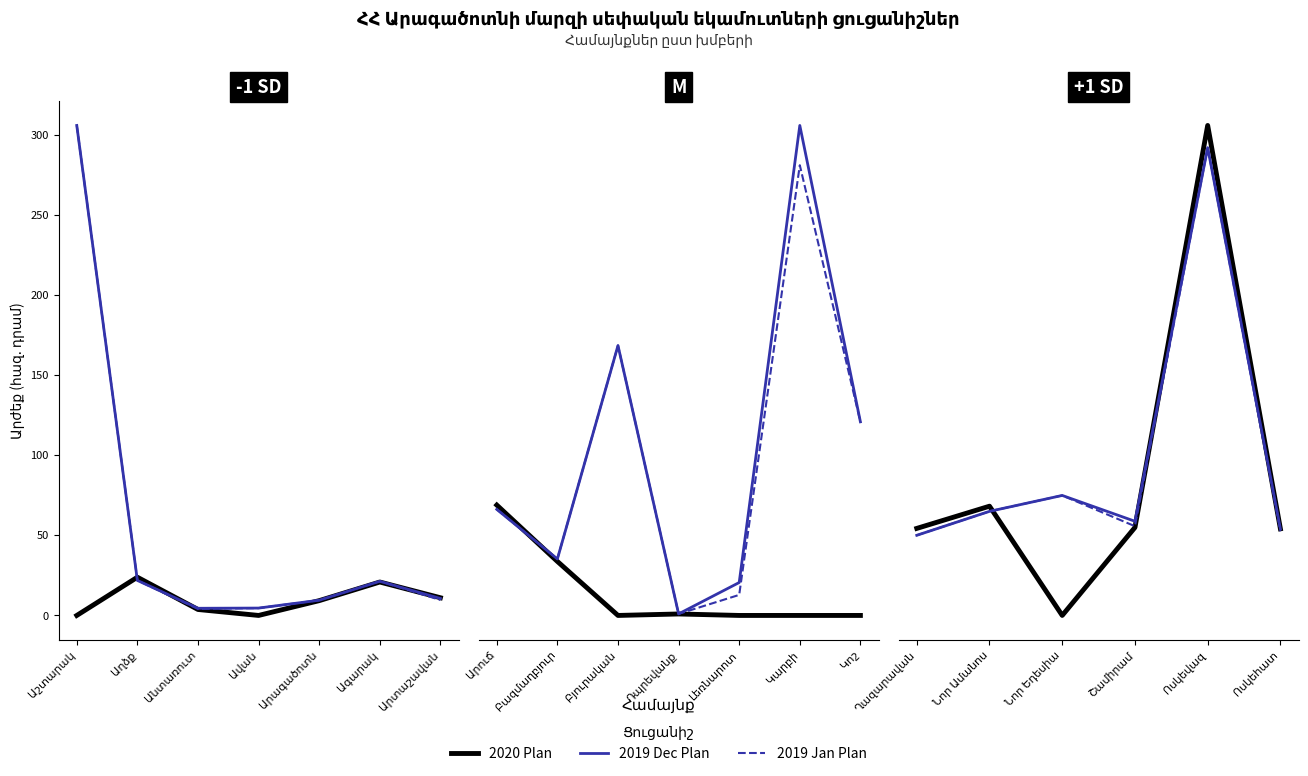

True or false: 2019 Jan Plan and 2019 Dec Plan cross at least once.

False